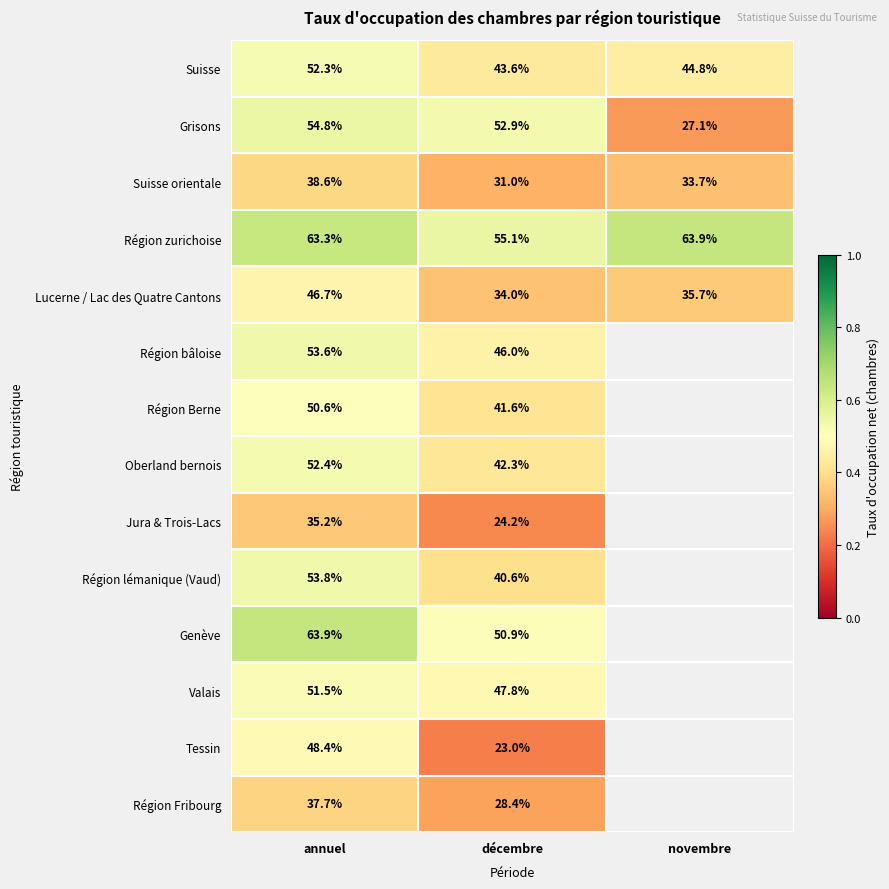

Is it true that Grisons equals 0.3 at novembre?

True